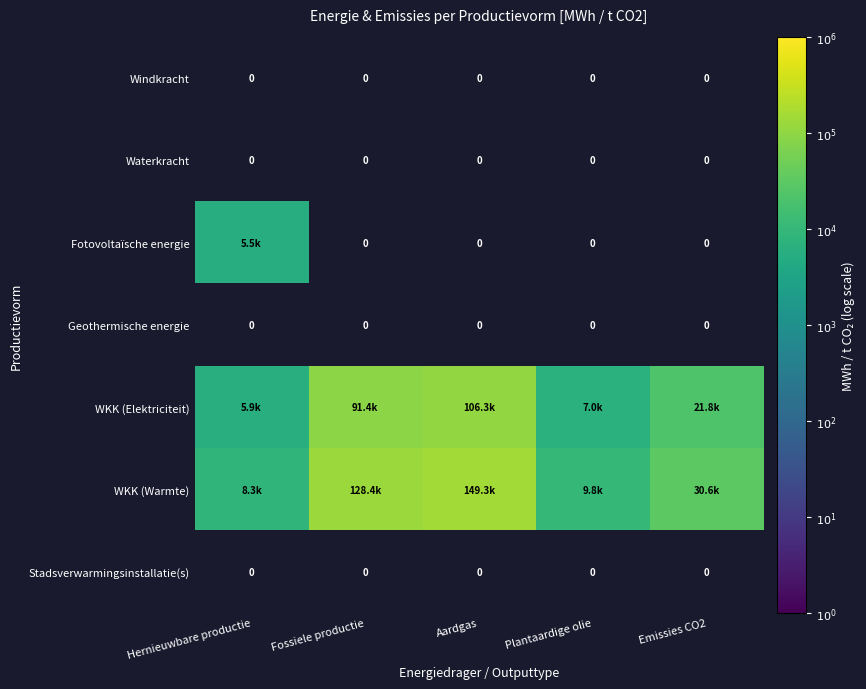

Which series has the largest total across all categories?

WKK (Warmte)